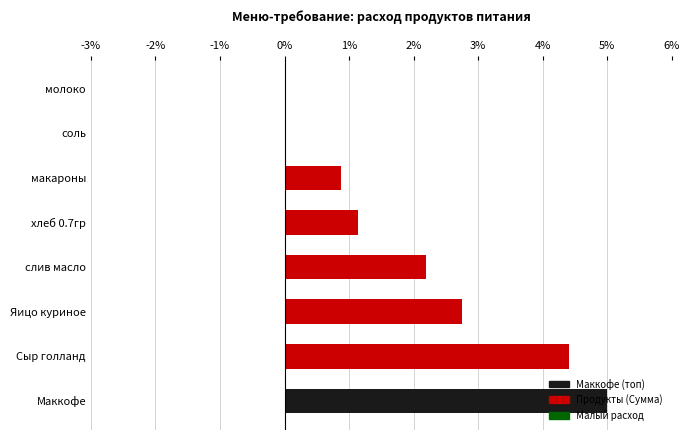

What is the approximate value at хлеб 0.7гр?

1.1